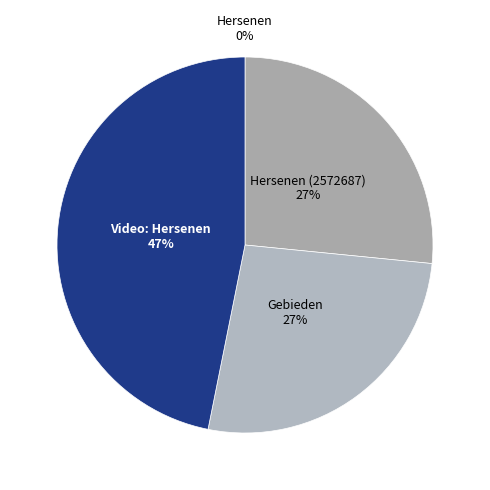

To the nearest percent, what is the average slice percentage?

25%